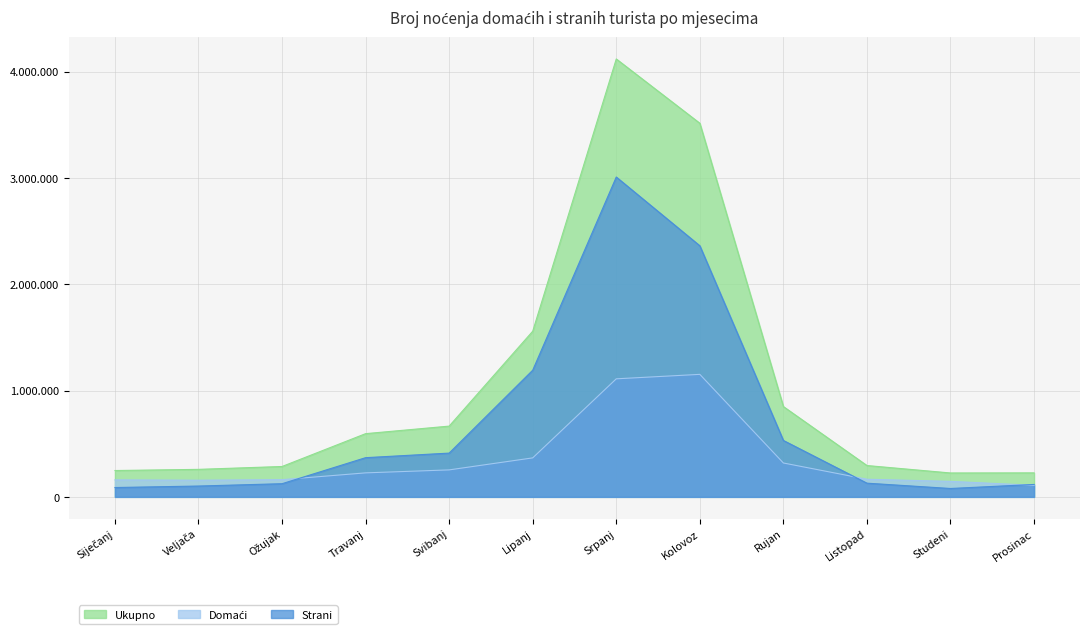

True or false: Ukupno and Domaći intersect in this chart.

False